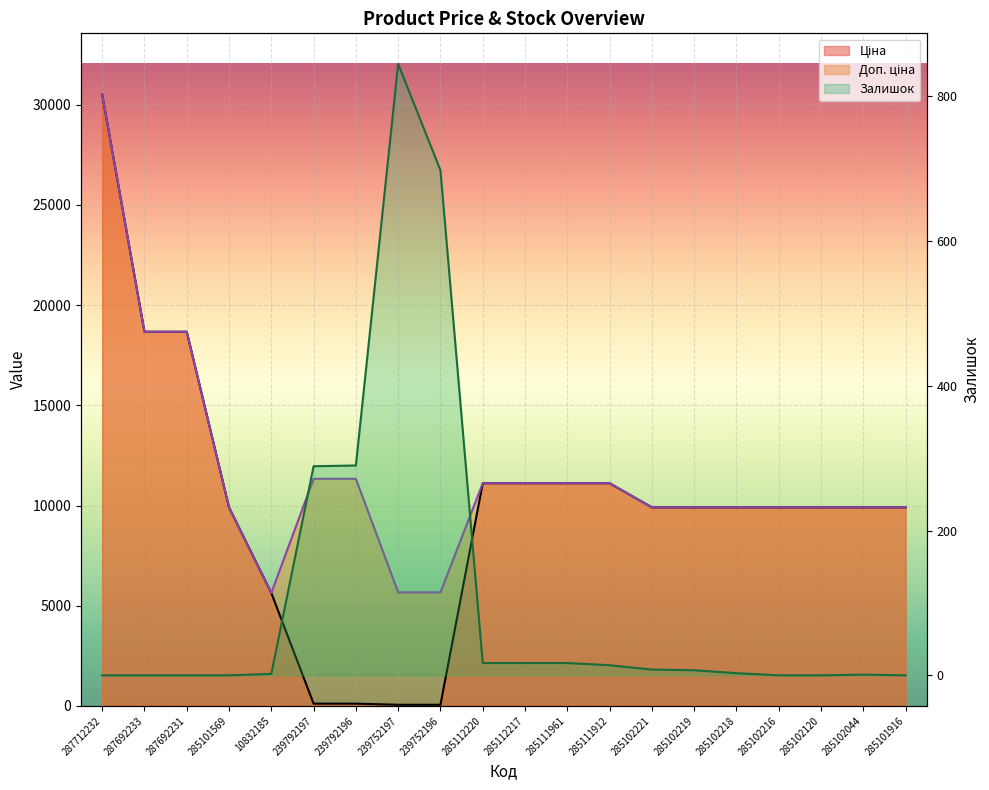

Rank the categories by Доп. ціна value from highest to lowest.

287712232, 287692233, 287692231, 239792197, 239792196, 285112220, 285112217, 285111961, 285111912, 285101569, 285102221, 285102219, 285102218, 285102216, 285102120, 285102044, 285101916, 239752197, 239752196, 10832185